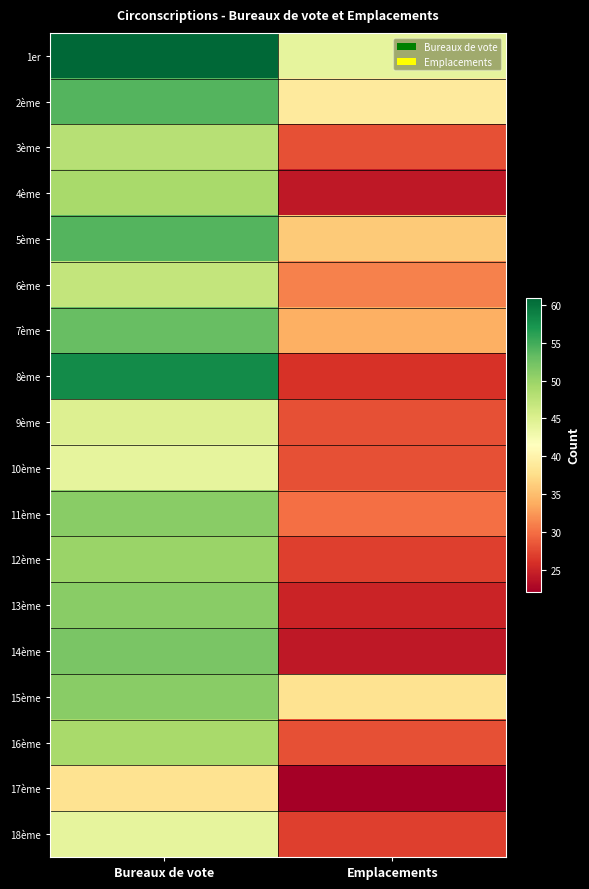

What is the spread (max minus min) of values at Emplacements?

22